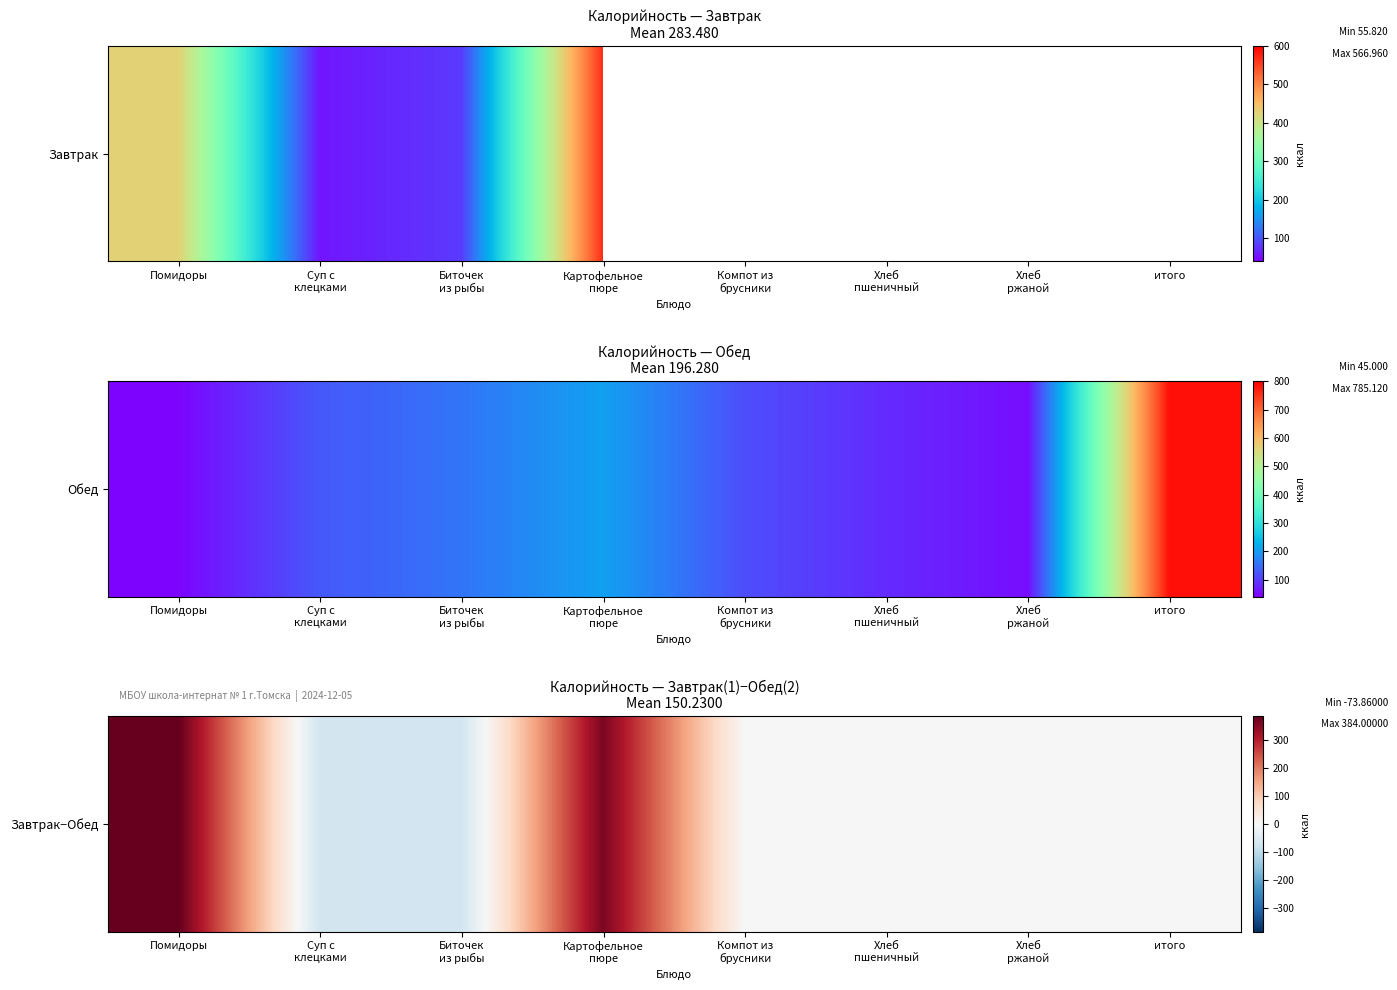

Is it true that the value at Хлеб
ржаной is 0.0?

True